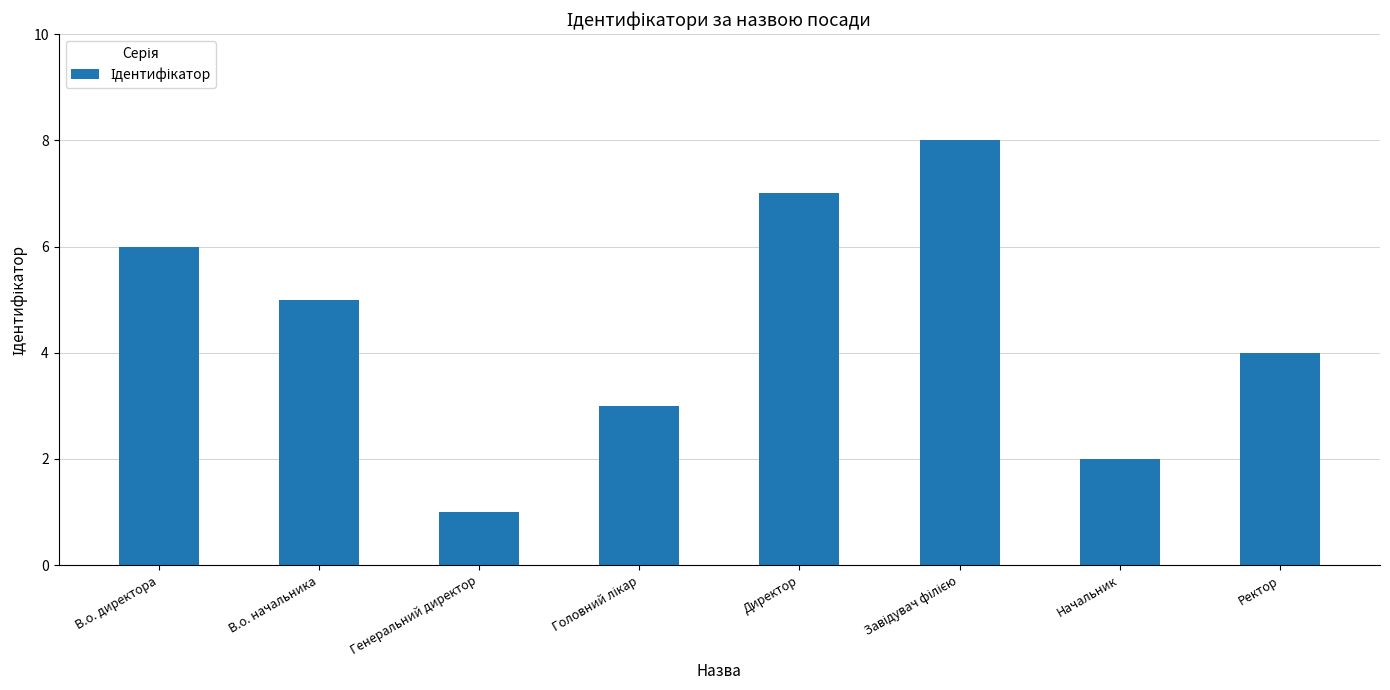

Count the values in the range 3 to 7.

5